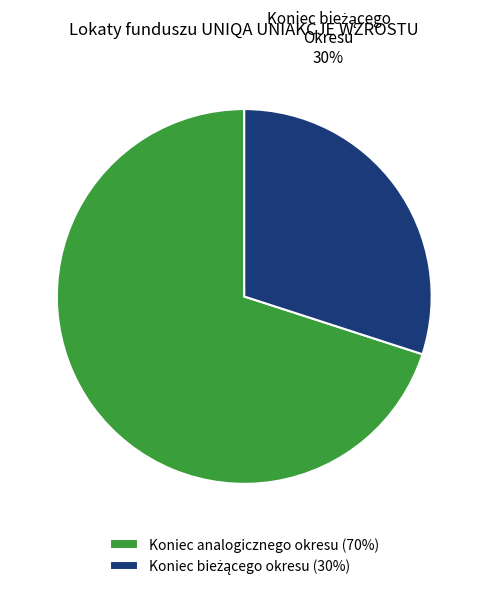

How many segments does this pie chart have?

2